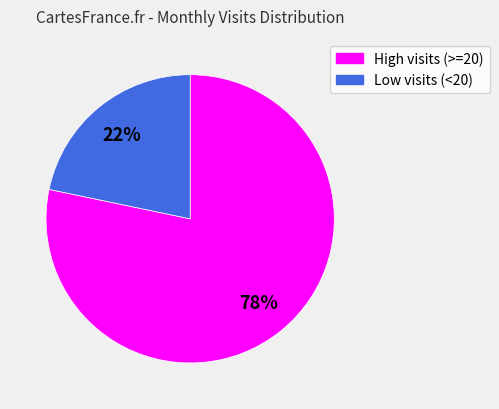

Is there a majority slice in this chart?

Yes